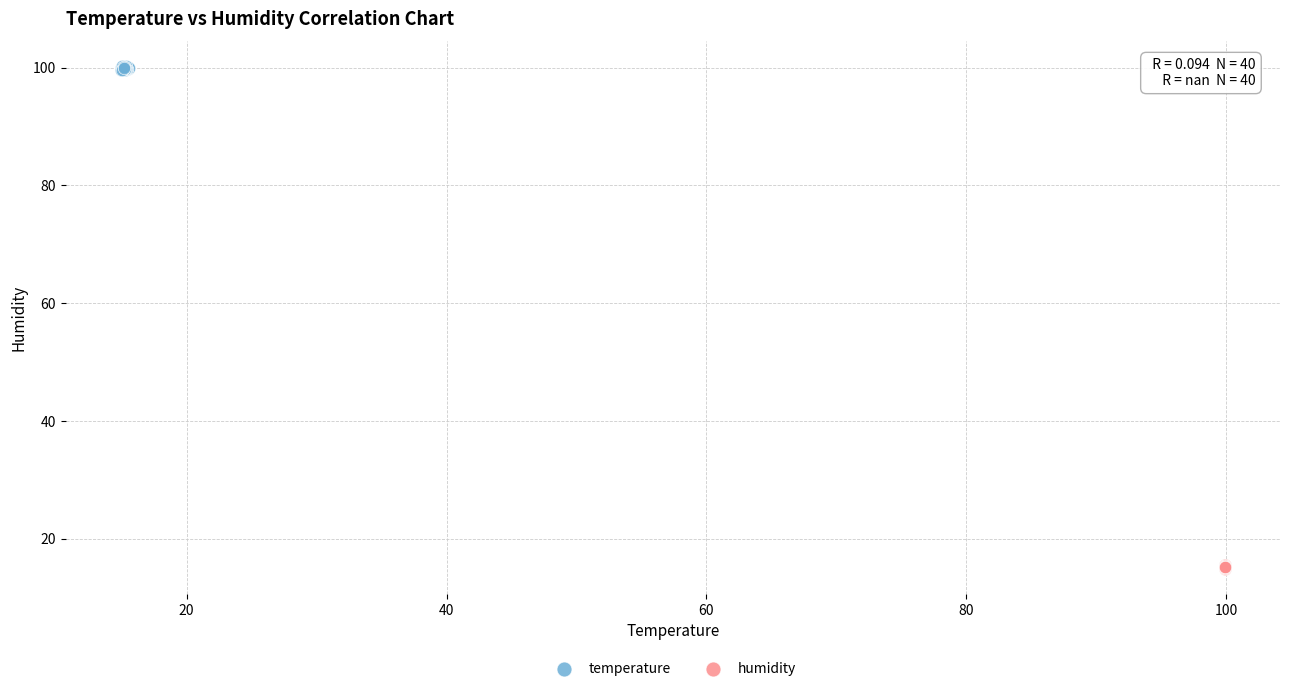

Which series contains the highest Y value?

temperature